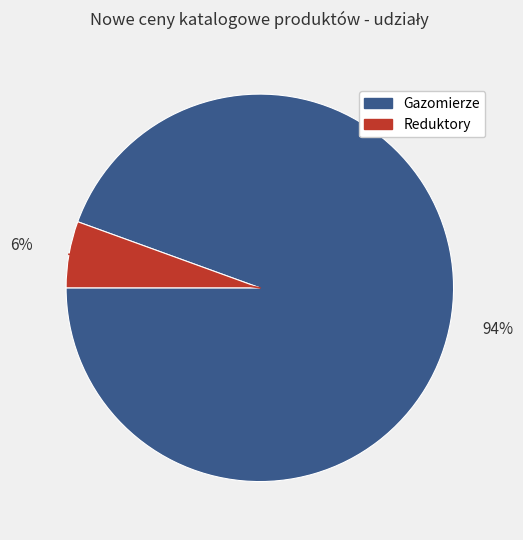

Count the number of slices in the pie.

2